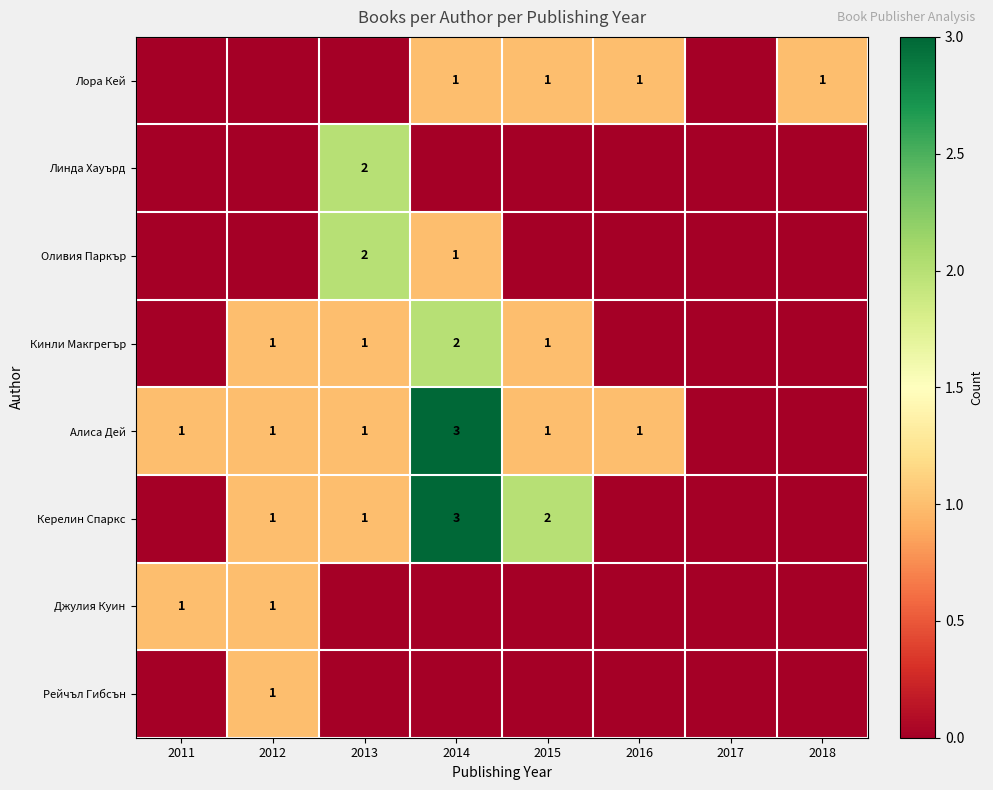

The value of Алиса Дей at 2011 is 2. True or false?

False